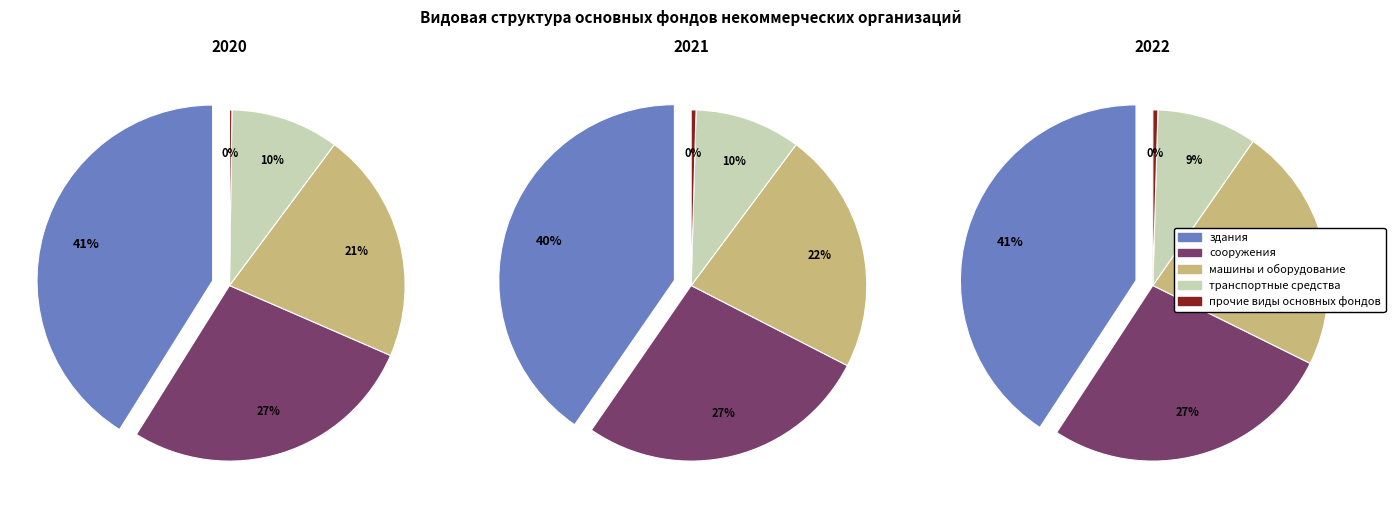

Which series has the widest spread of values?

машины и оборудование